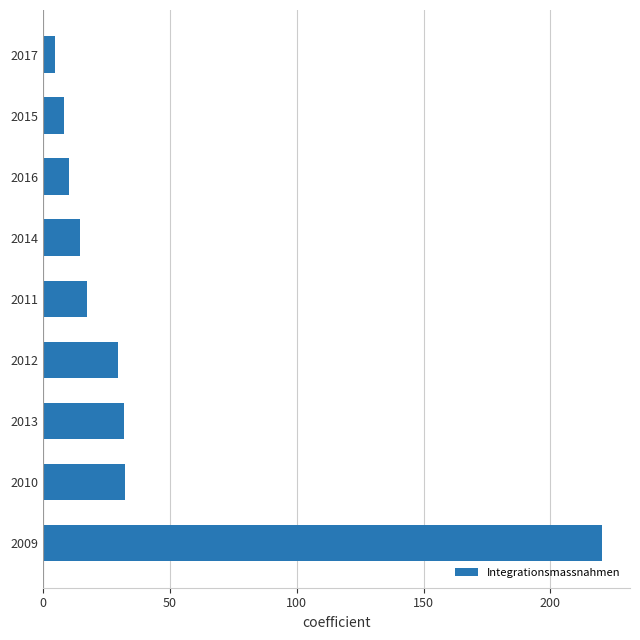

True or false: the data shows 29.5 at 2012.

True